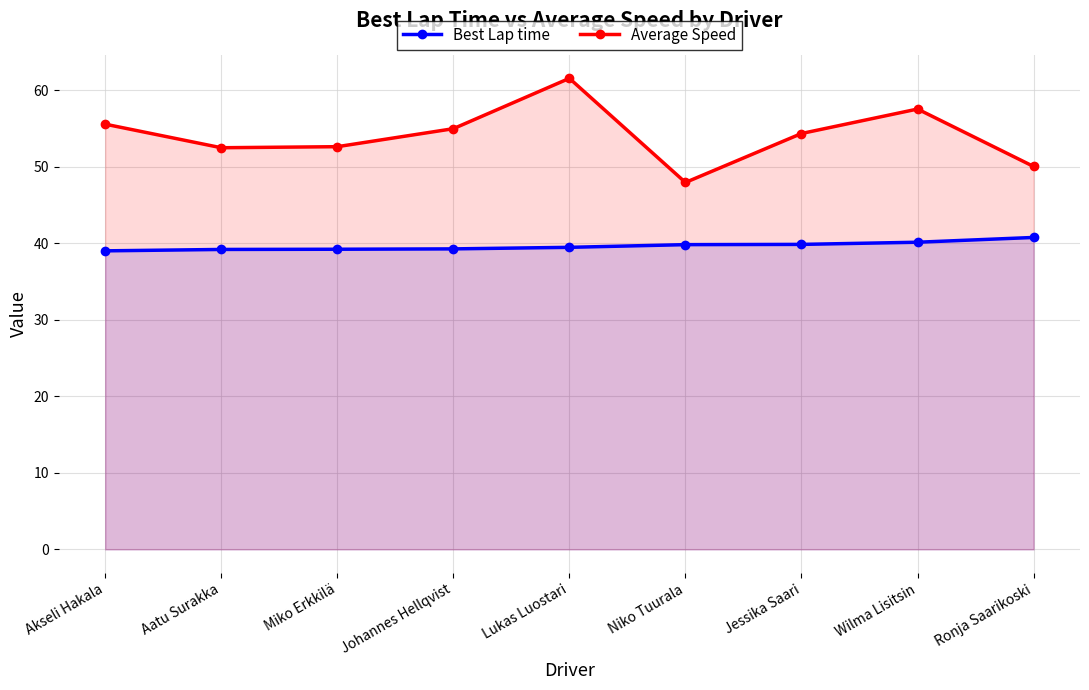

Between Niko Tuurala and Aatu Surakka, which is larger?

Niko Tuurala